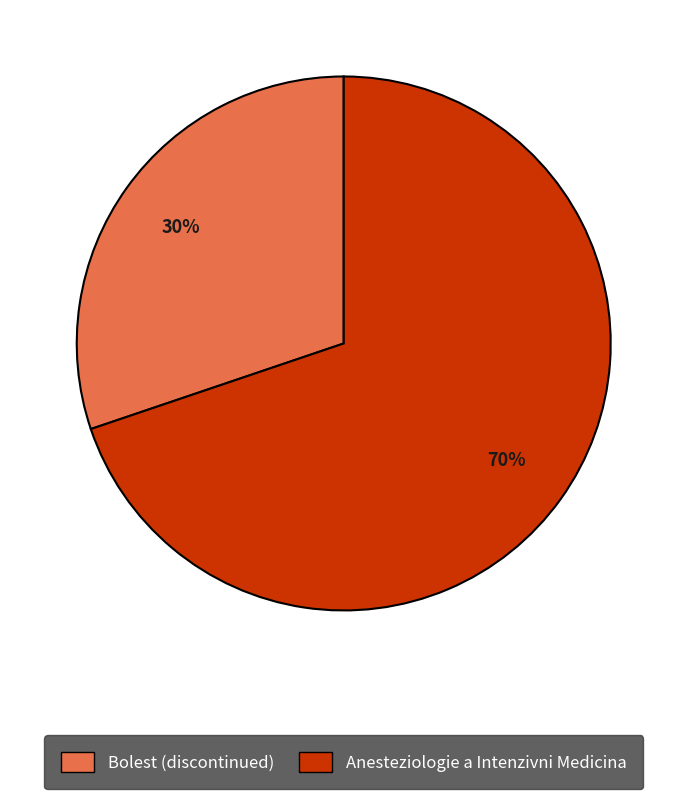

Which slice represents more than half of the pie?

Anesteziologie a Intenzivni Medicina